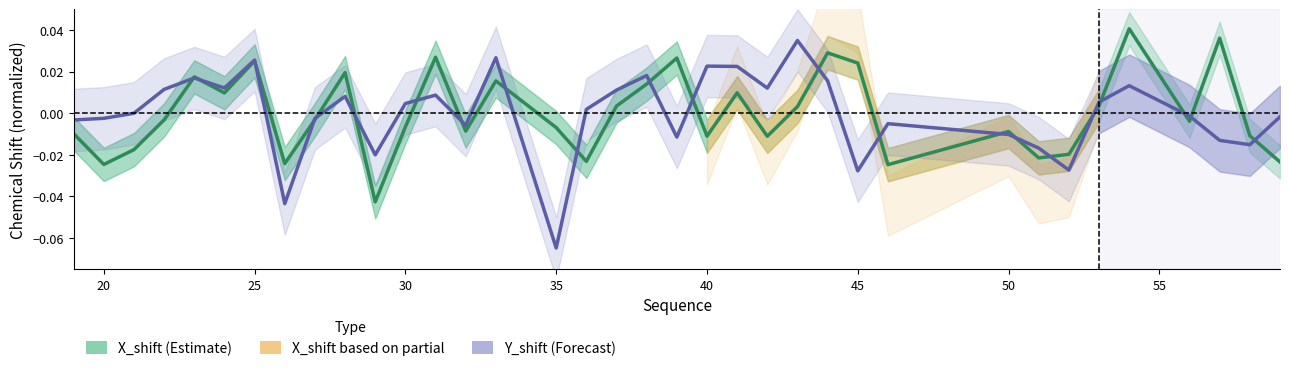

Count the number of data series in this chart.

2